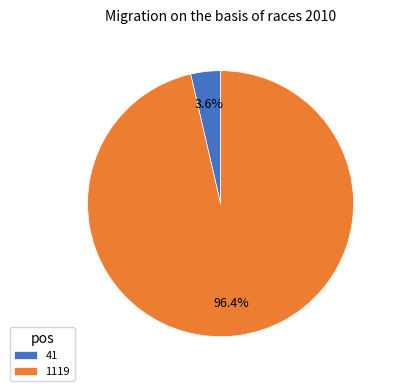

How many segments does this pie chart have?

2